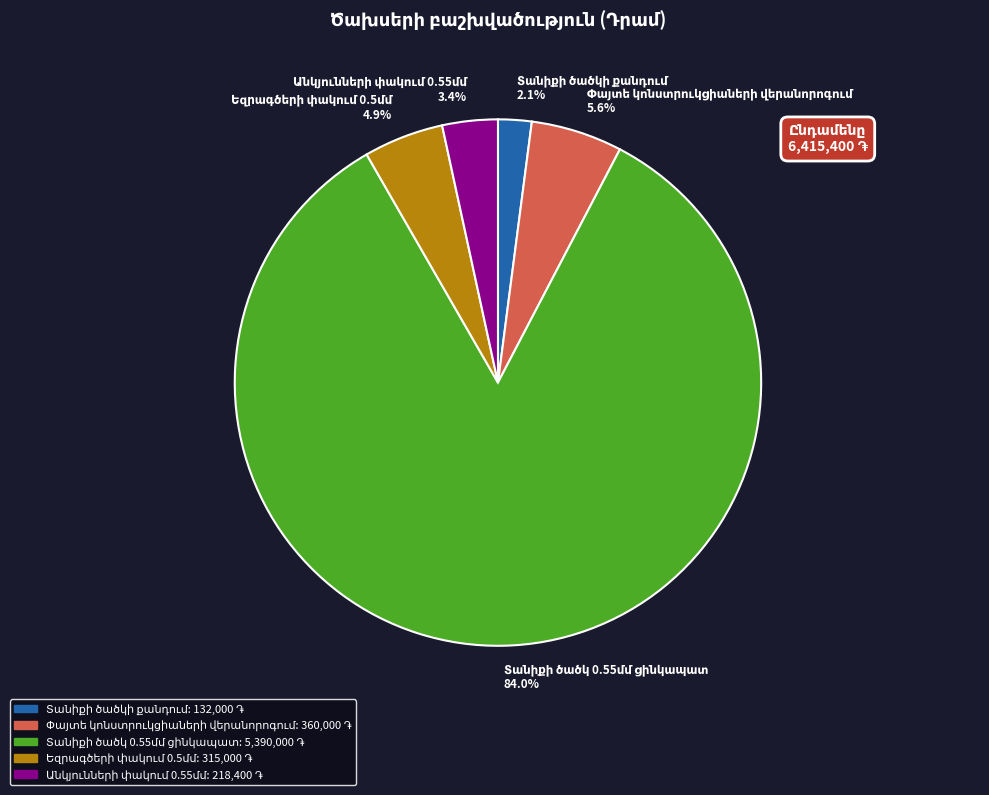

Is there any slice that represents more than half of the pie?

Yes